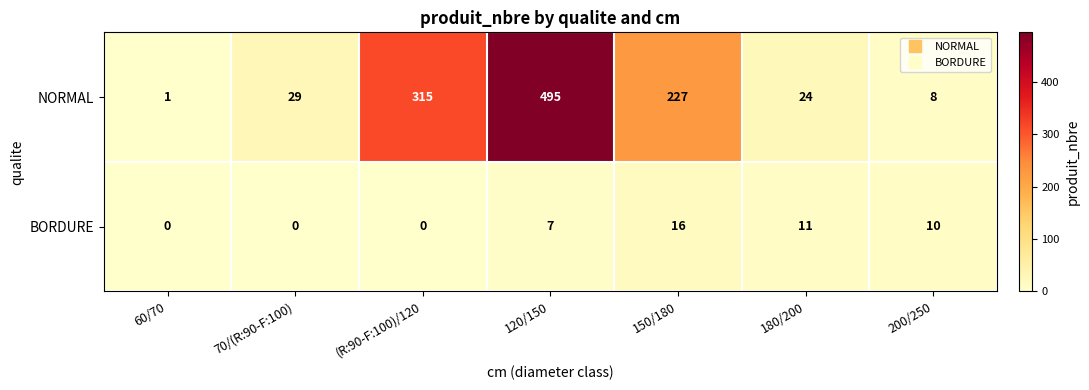

Reading left to right, what are all the values shown in this chart?

NORMAL: 1	29	315	495	227	24	8
BORDURE: 0	0	0	7	16	11	10